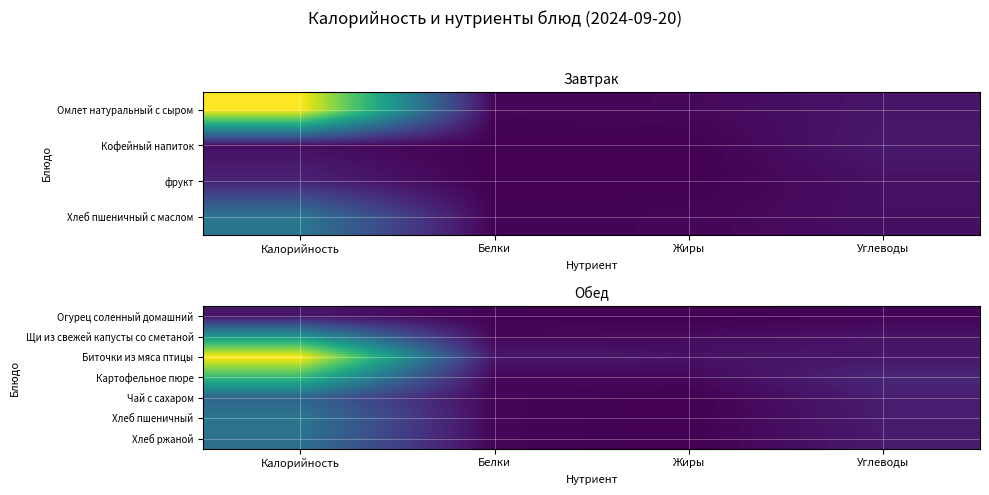

List the labels in order of Хлеб ржаной value, largest first.

Калорийность, Углеводы, Белки, Жиры